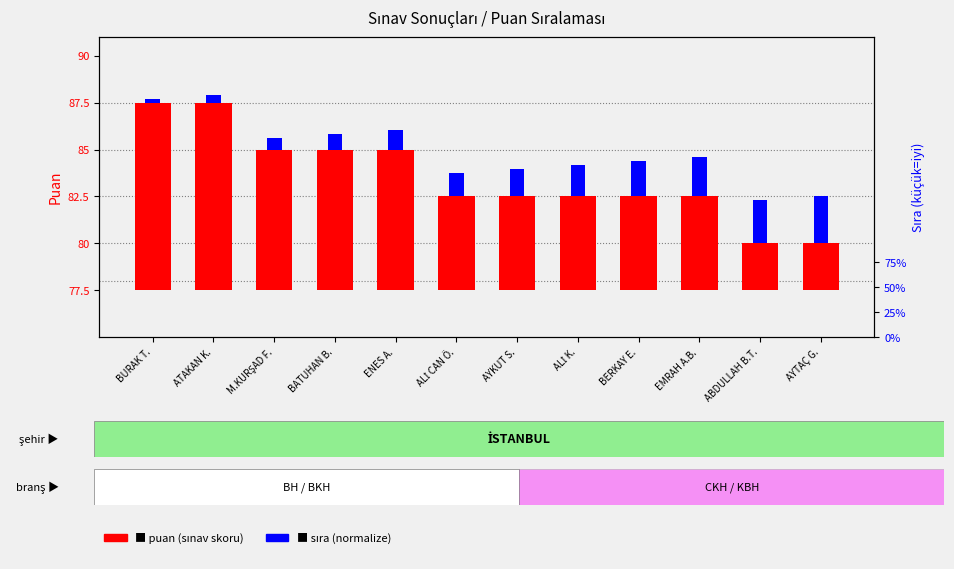

Which series has the largest total across all categories?

puan (sınav skoru)